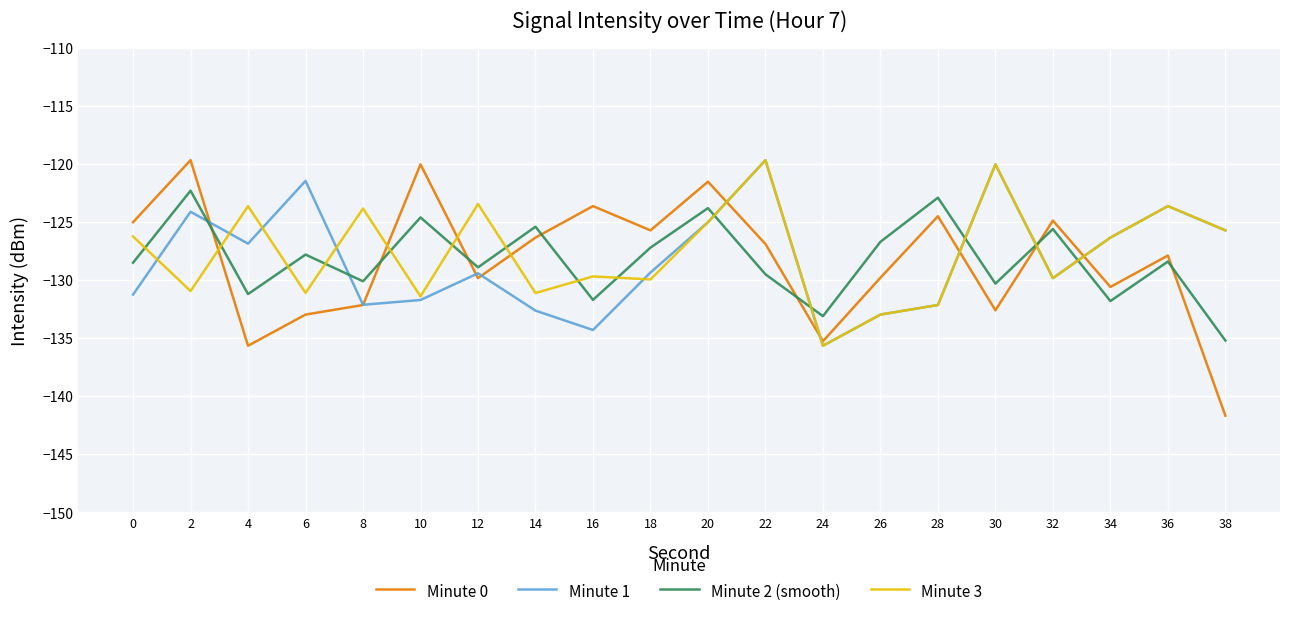

The value of Minute 3 at 12 is -62.2. True or false?

False